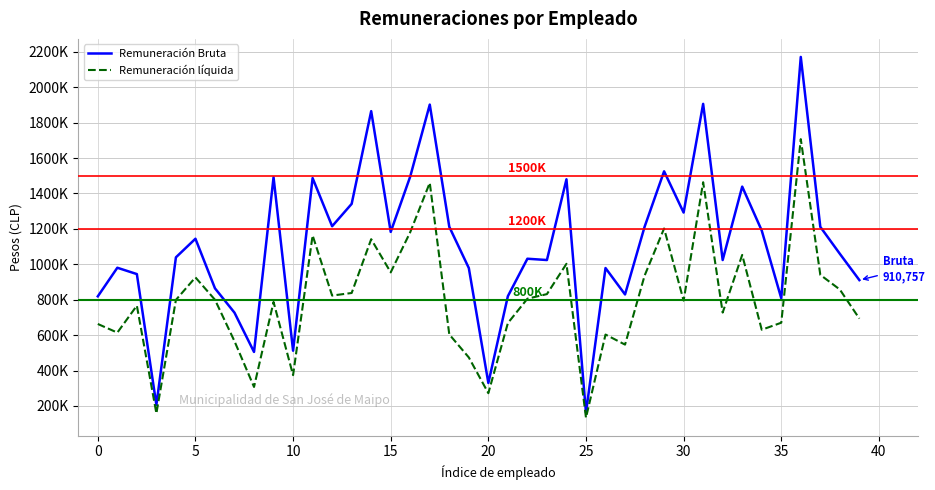

Is this an area chart (filled region under the line)?

No